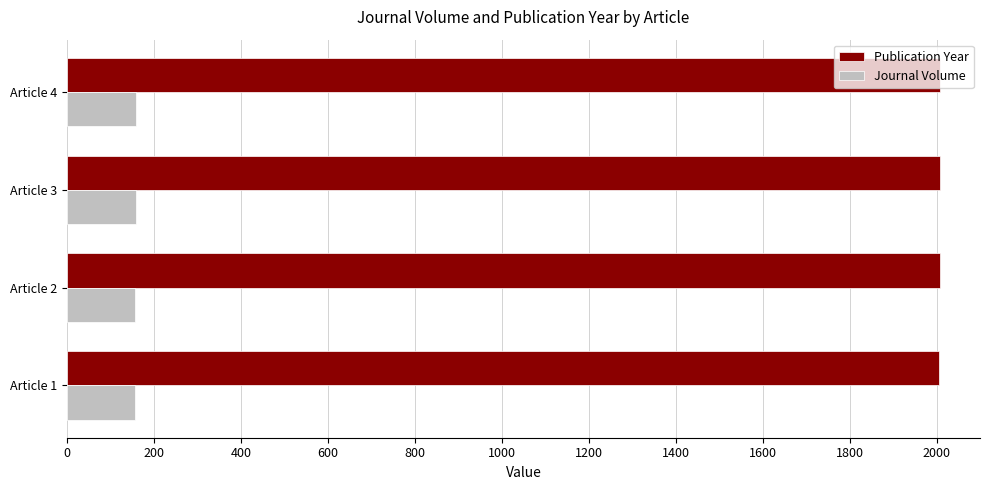

The value of Journal Volume at Article 4 is 158. True or false?

True